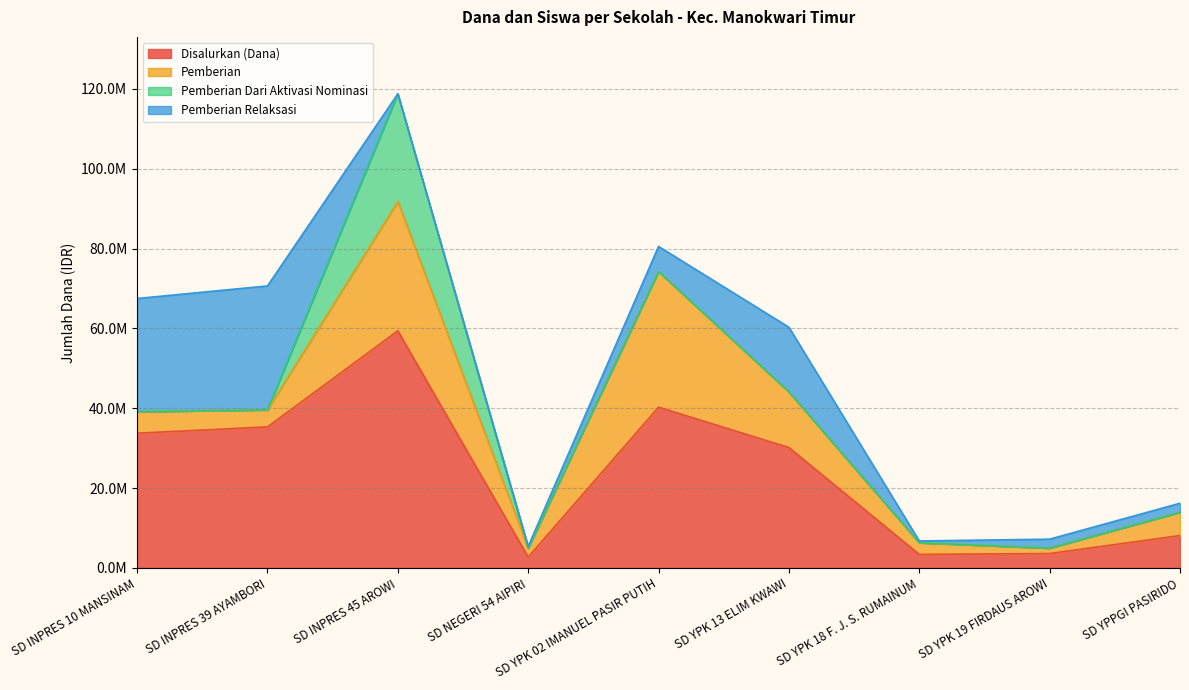

The value of Pemberian at SD INPRES 39 AYAMBORI is 4275000. True or false?

True